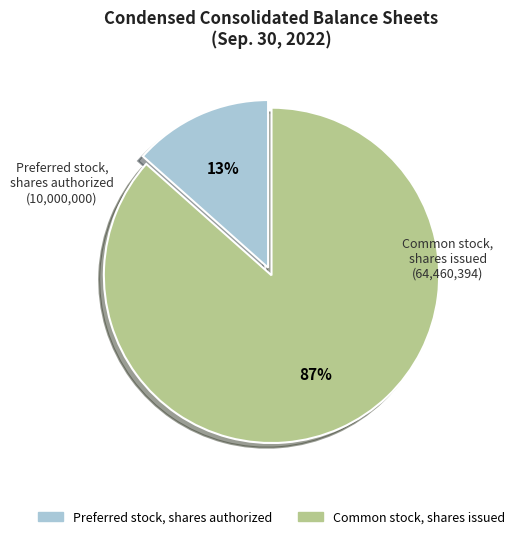

Is the sum of Common stock, shares issued and Preferred stock, shares authorized greater than half?

Yes